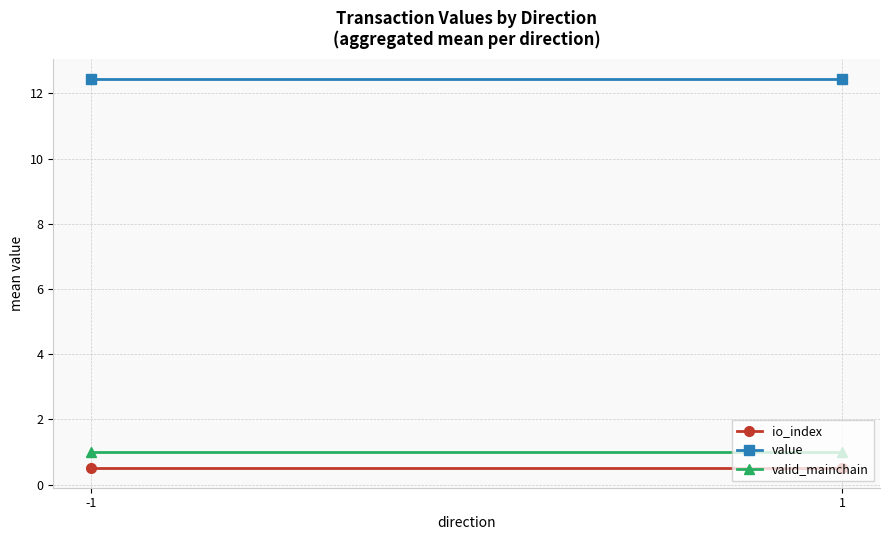

What is the value of the valid_mainchain point at the 1st from the left?

1.0